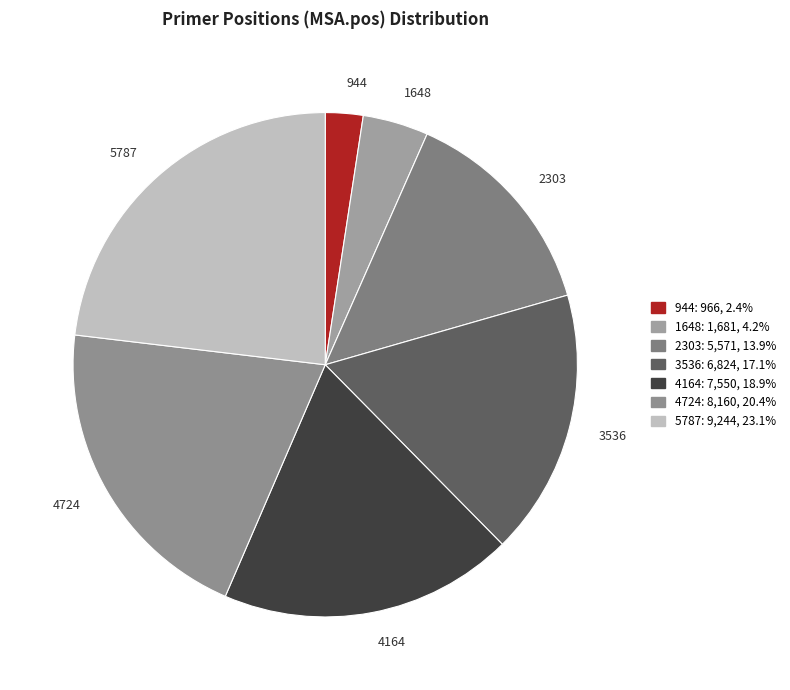

True or false: 1648 accounts for 4% of the total.

True